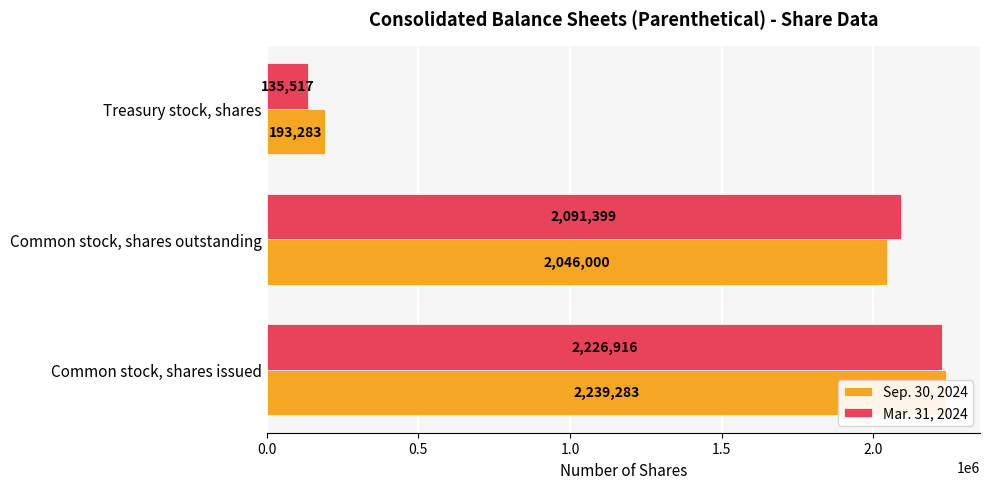

Reading left to right, list all the values displayed in this chart.

Sep. 30, 2024: 2239283	2046000	193283
Mar. 31, 2024: 2226916	2091399	135517